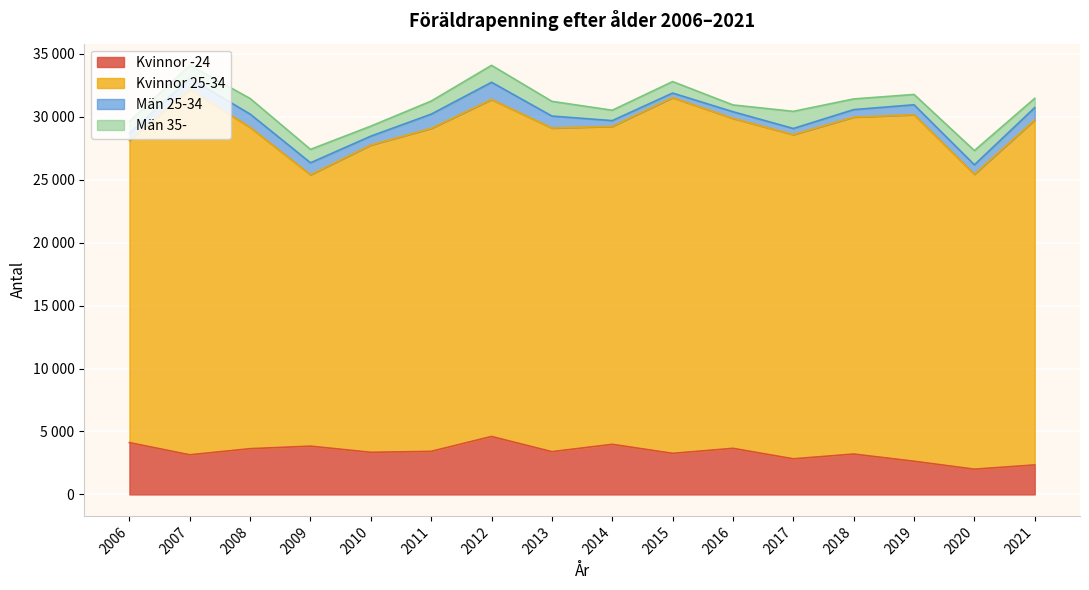

Read the Kvinnor -24 value at 2009, to the nearest 100.

3800